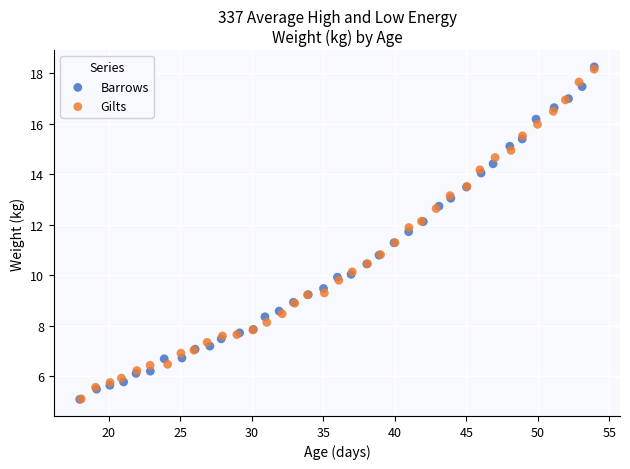

Which series has the widest spread of Y values?

Barrows